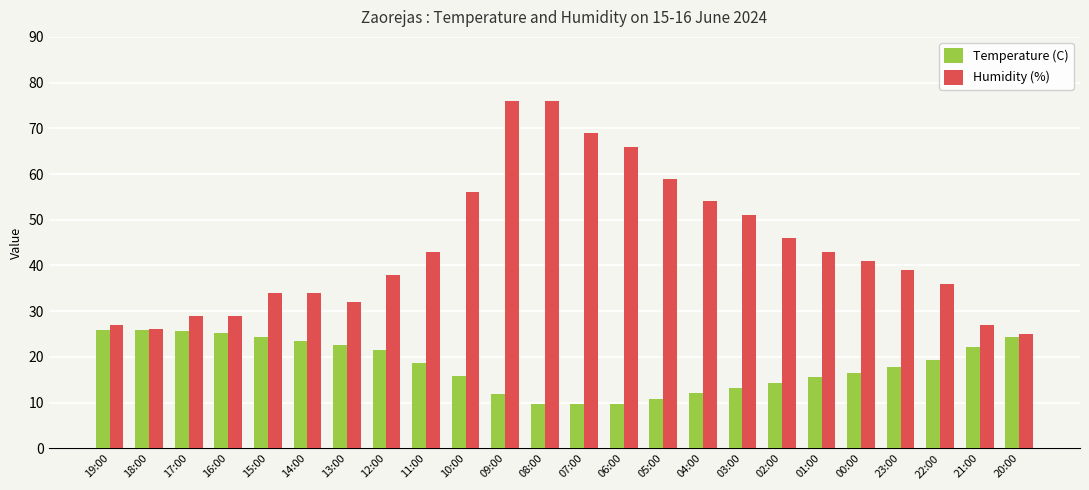

What is the value of the Humidity (%) bar at the 5th from the left?

34.0